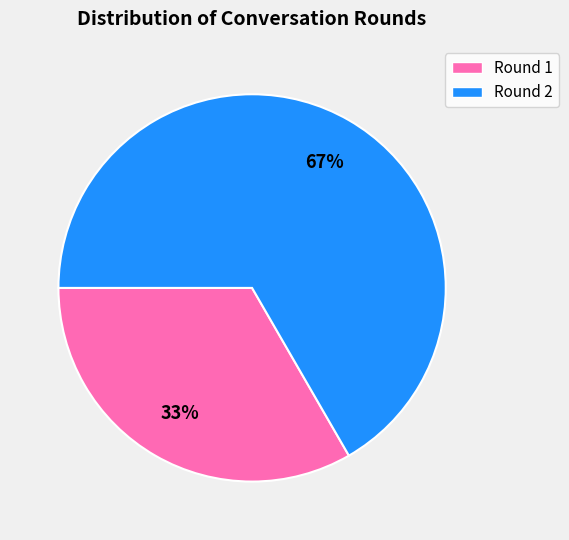

To the nearest percent, what portion does Round 2 represent?

67%